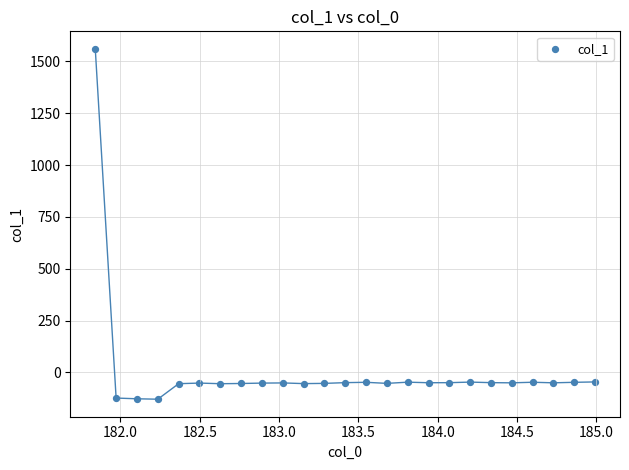

What is the range of X values (max minus min)?

3.1